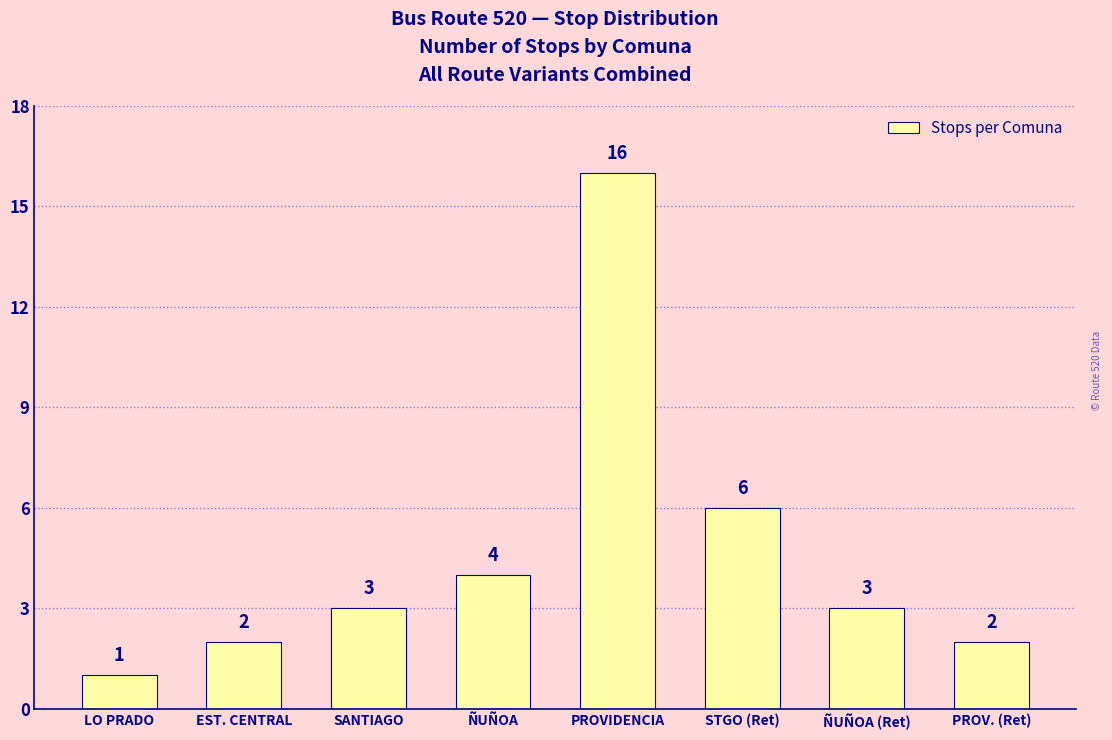

Between ÑUÑOA and SANTIAGO, which is larger?

ÑUÑOA